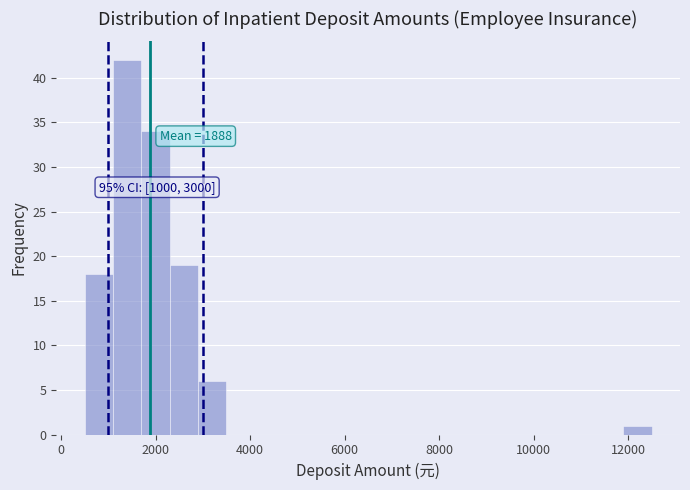

Read against the x-axis, roughly where is the centre of the tallest bar?

1400